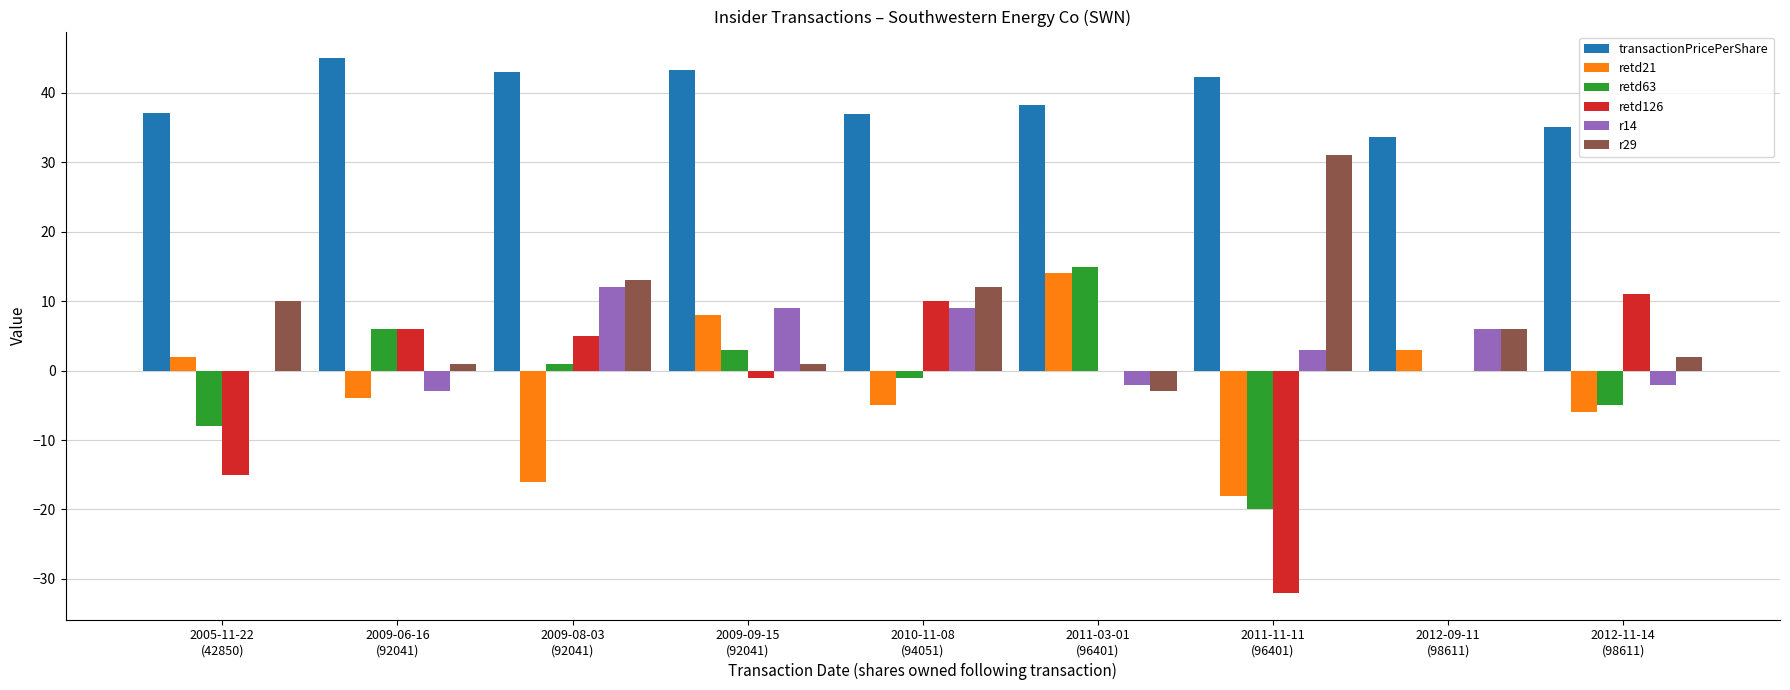

Which series has the largest total across all categories?

transactionPricePerShare